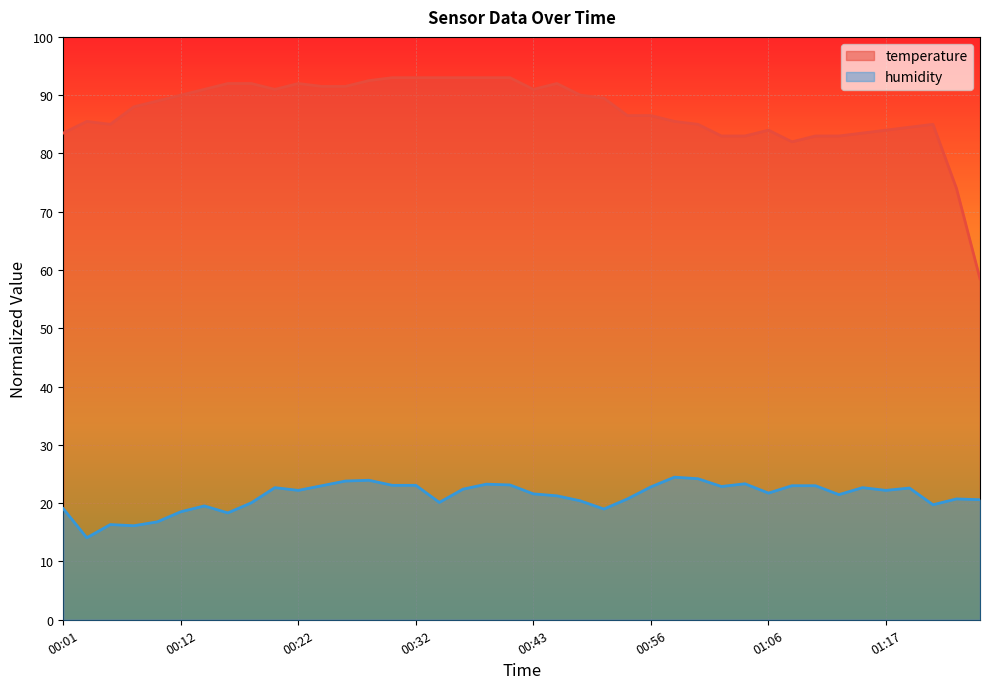

How many values in the humidity series exceed 22?

20